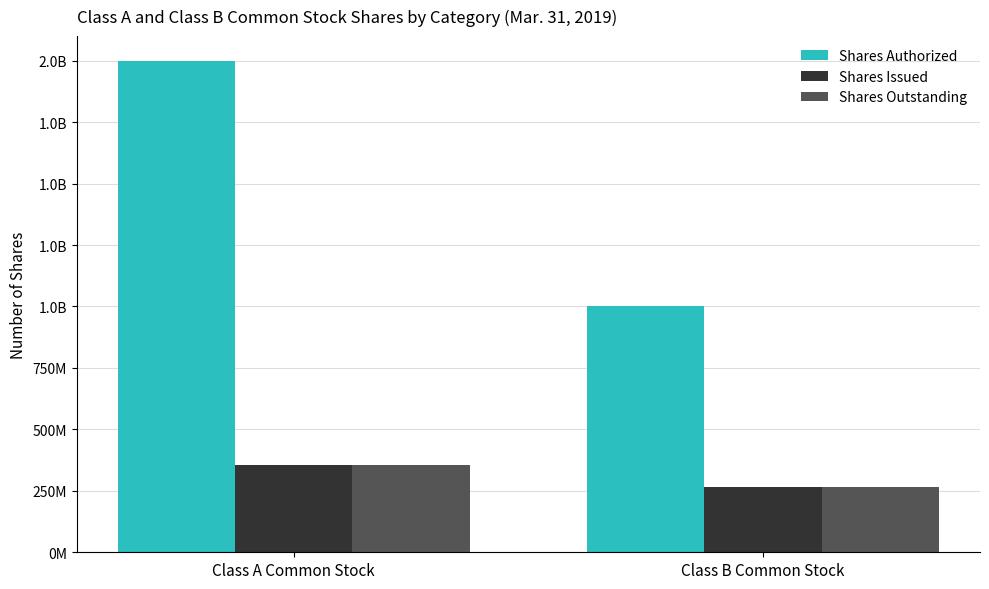

Are the bars grouped side by side (vs. stacked)?

Yes